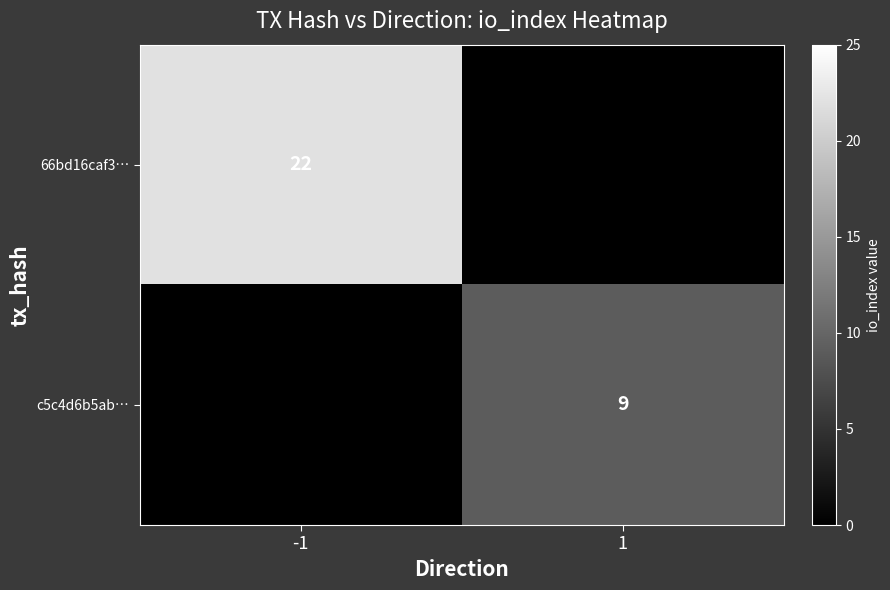

Which has a higher value, 1 or -1?

-1